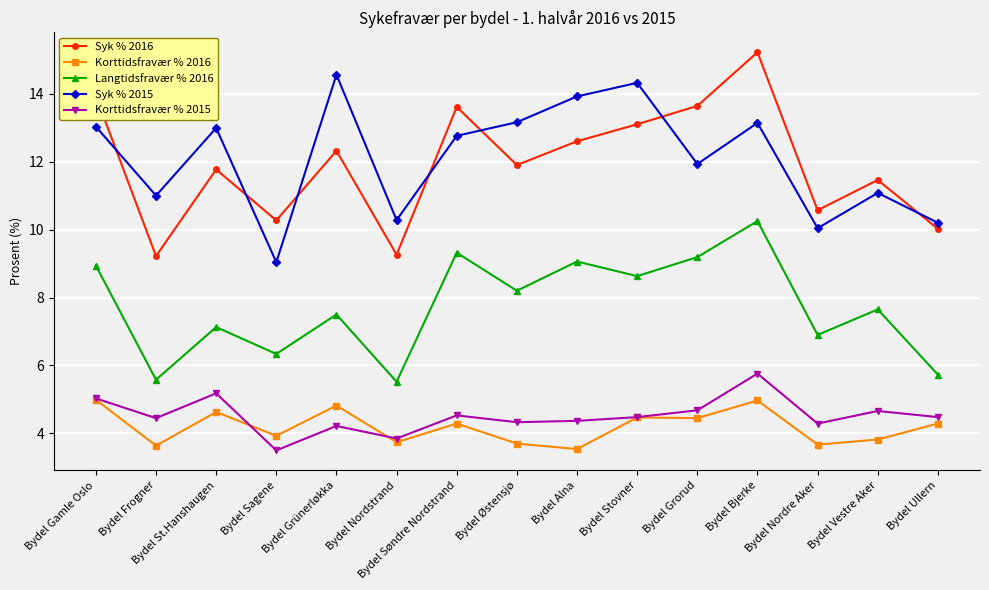

Where does the Syk % 2015 series first go above 12?

Bydel Gamle Oslo